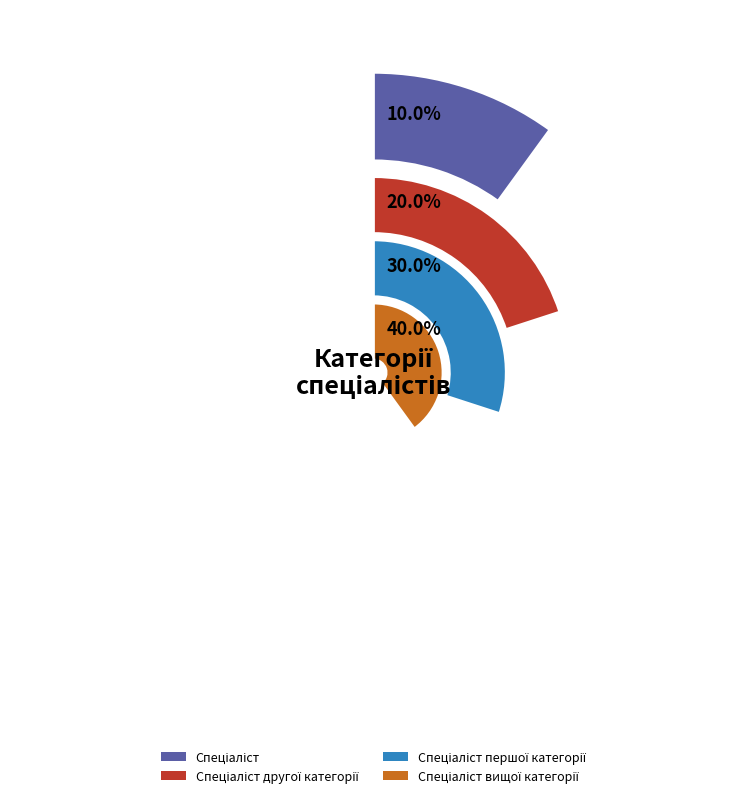

What is the largest slice in the pie chart?

Спеціаліст вищої категорії